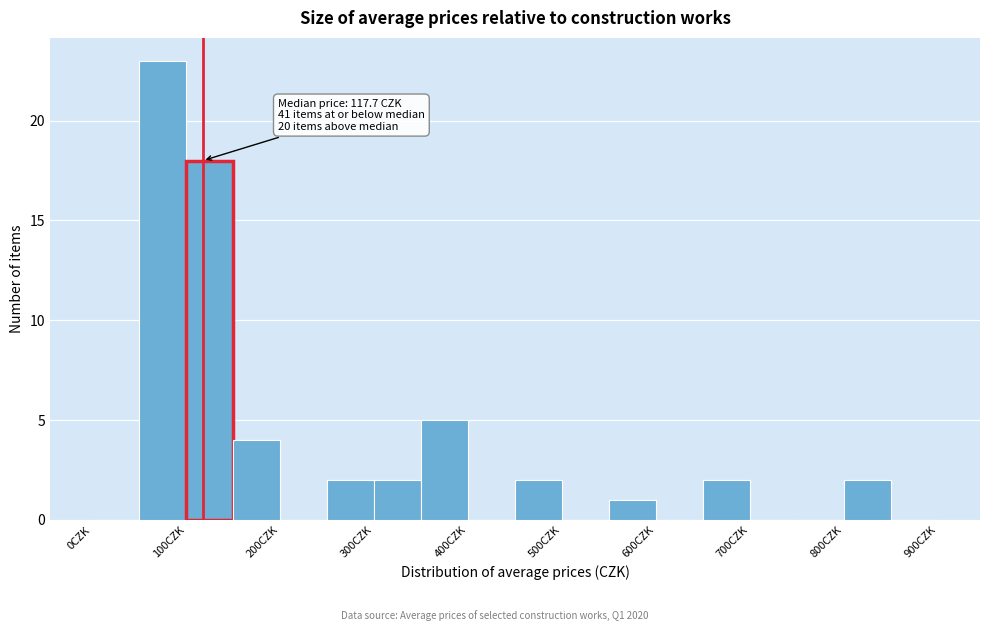

Over which range of the x-axis is the bar tallest?

50 to 100